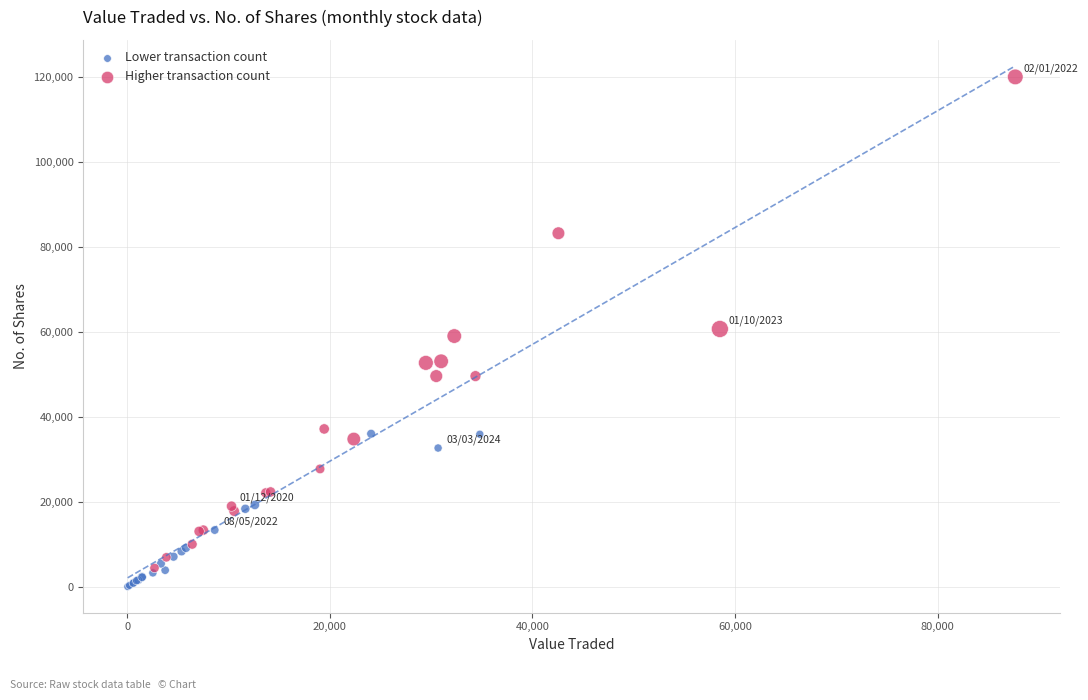

Which series contains the highest Y value?

Higher transaction count